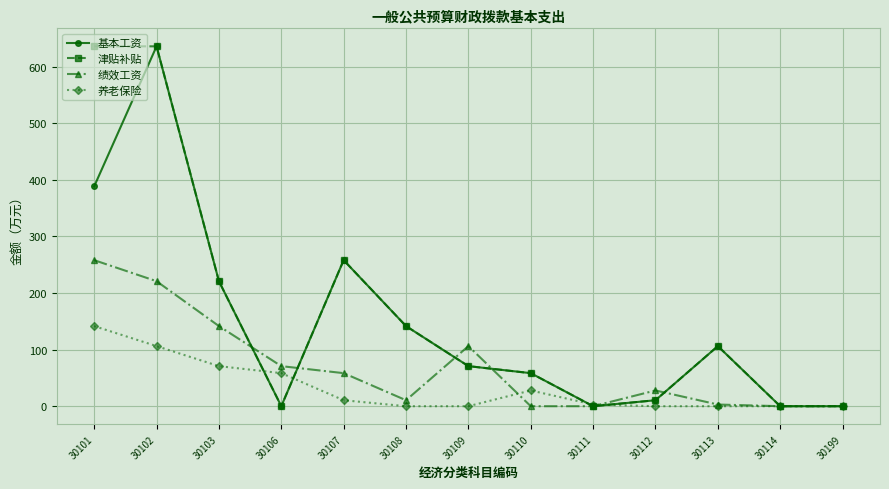

At which category is the sum across all series the highest?

30102